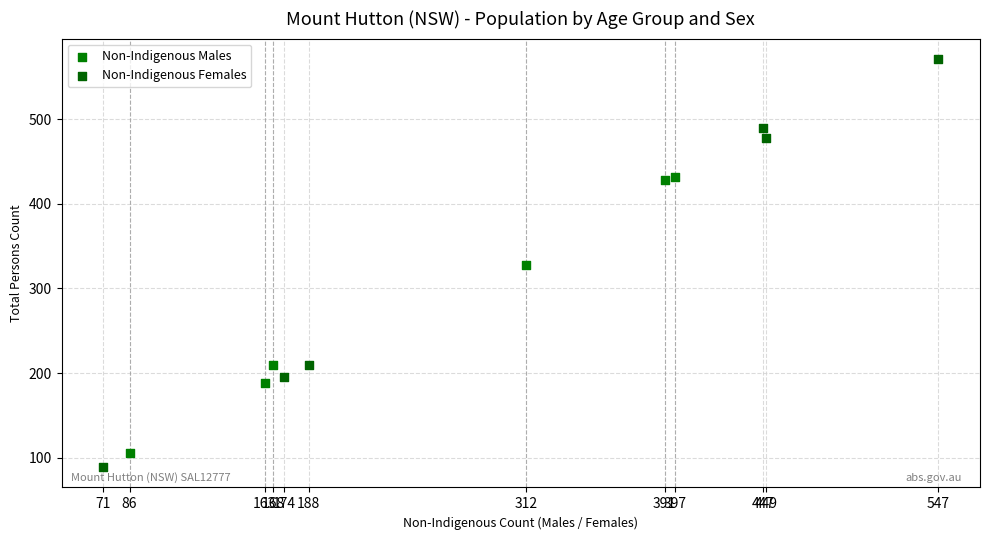

Which series has the largest Y range (max minus min)?

Non-Indigenous Females